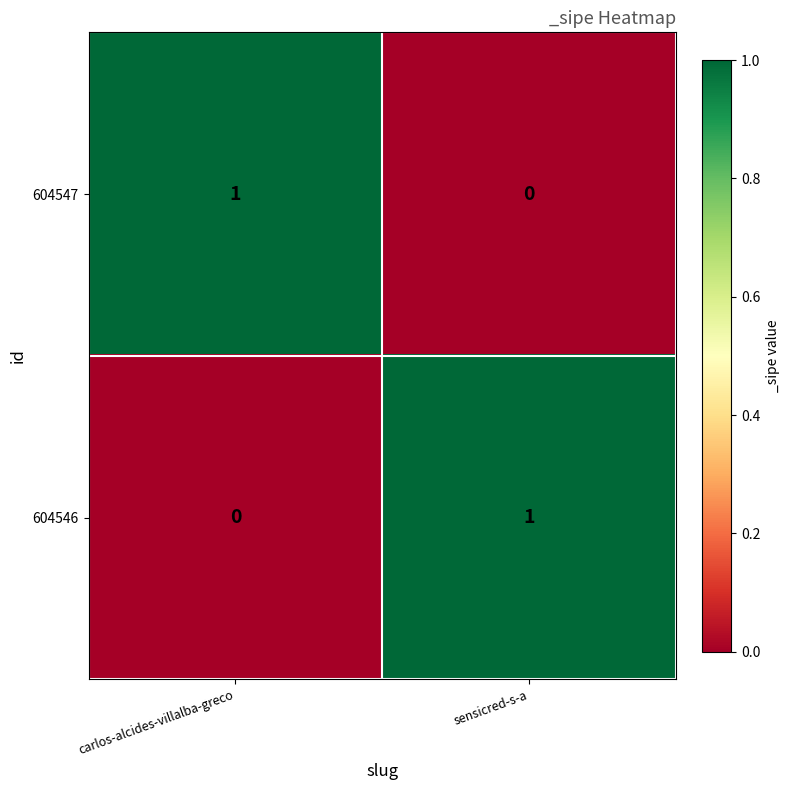

Reading left to right, list all the values displayed in this chart.

604547: carlos-alcides-villalba-greco=1	sensicred-s-a=0
604546: carlos-alcides-villalba-greco=0	sensicred-s-a=1